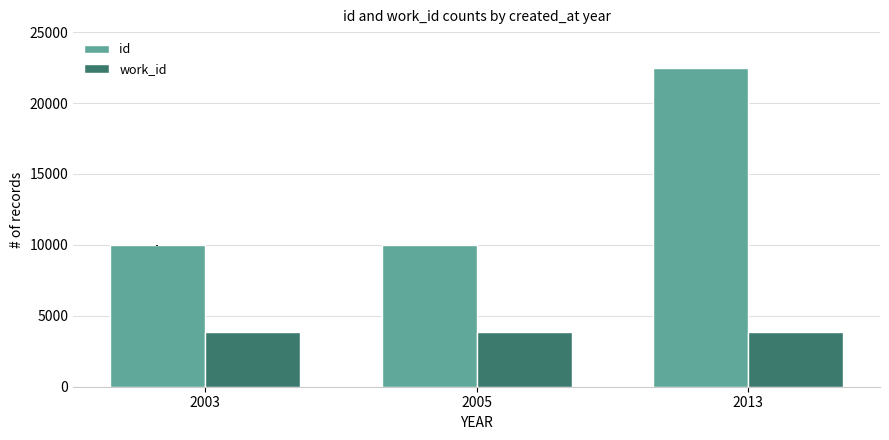

Is it true that work_id equals 3866.0 at 2005?

True